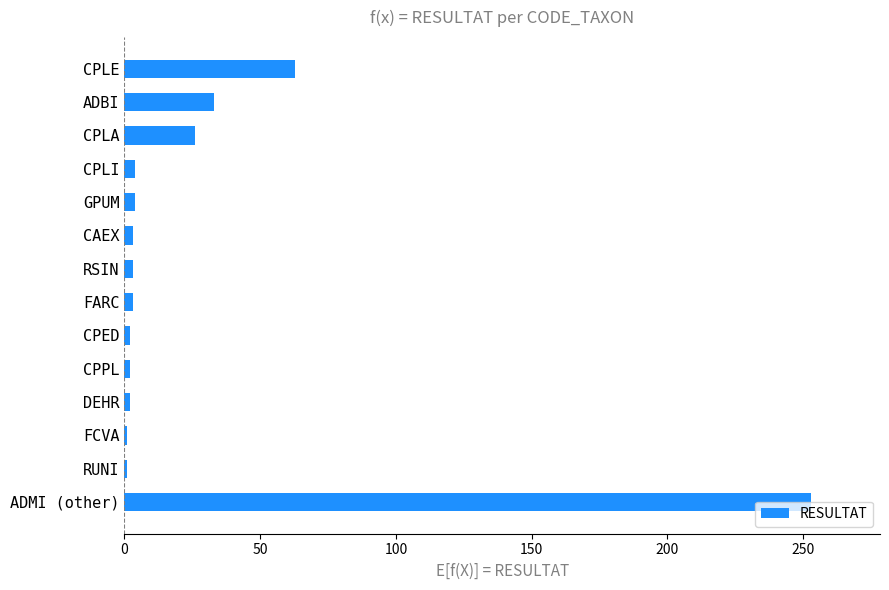

True or false: the data shows 88 at CPLE.

False